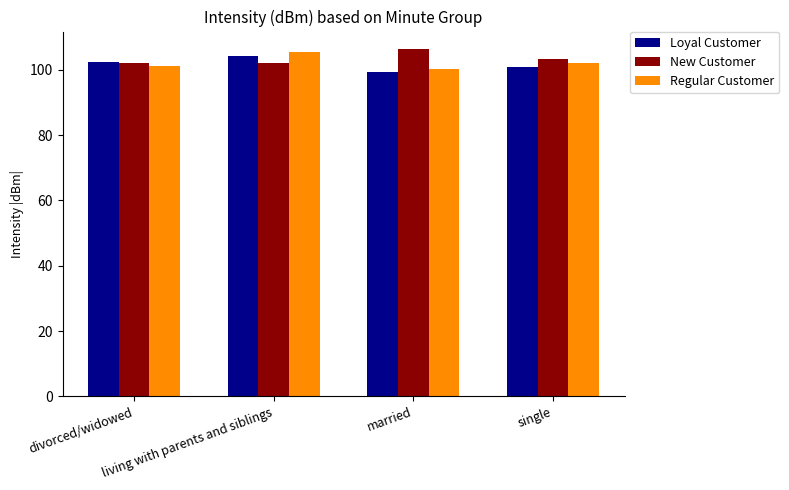

What is the minimum value shown in the chart?

99.4